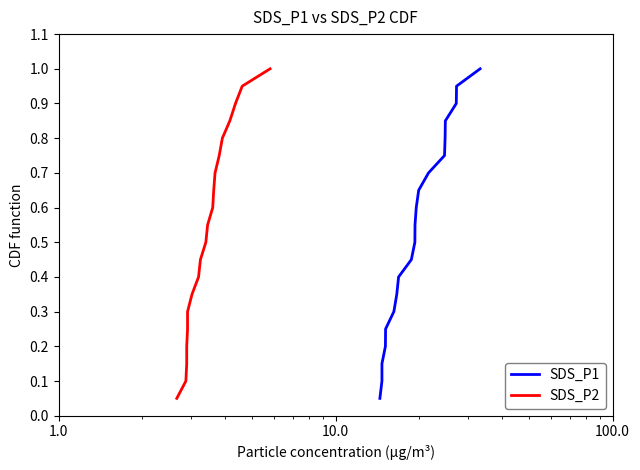

True or false: SDS_P2 has a value of 0.5 at 14.

False